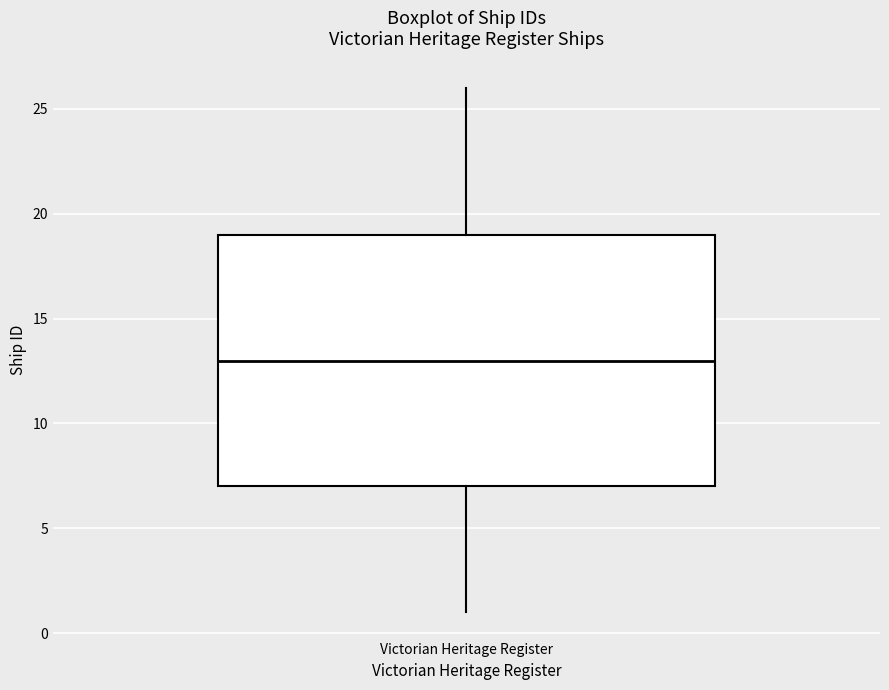

Read this box plot against the y-axis: the position of the median line, the range covered by the box, and the ends of both whiskers. The values are not printed on the chart, so give them approximately, as read against the axis.

median 13, box 7 to 19, whiskers 1 to 26